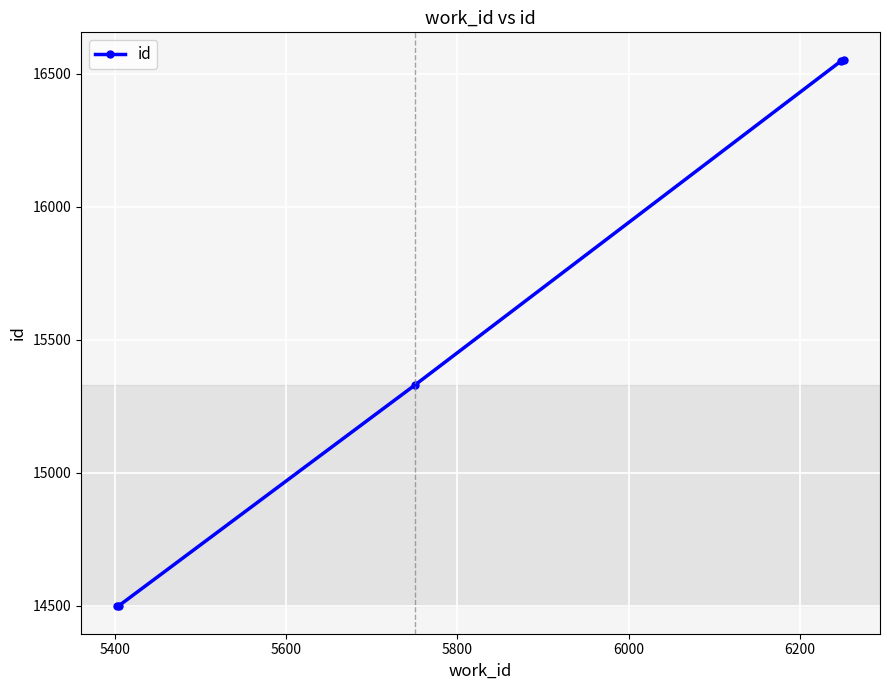

True or false: the data has more than 1 interior local peaks.

False